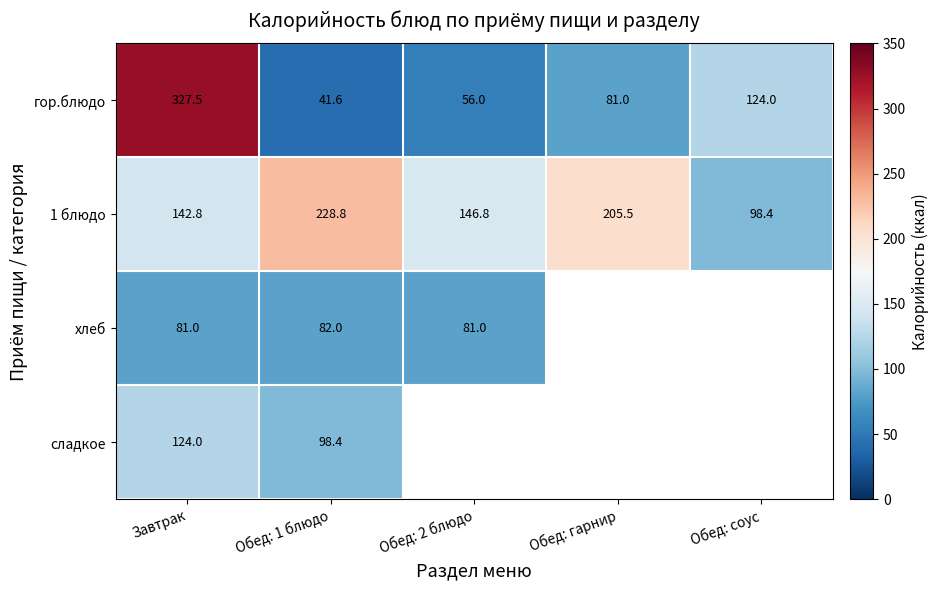

At Обед: 1 блюдо, list the series in order from smallest to largest.

гор.блюдо, хлеб, сладкое, 1 блюдо